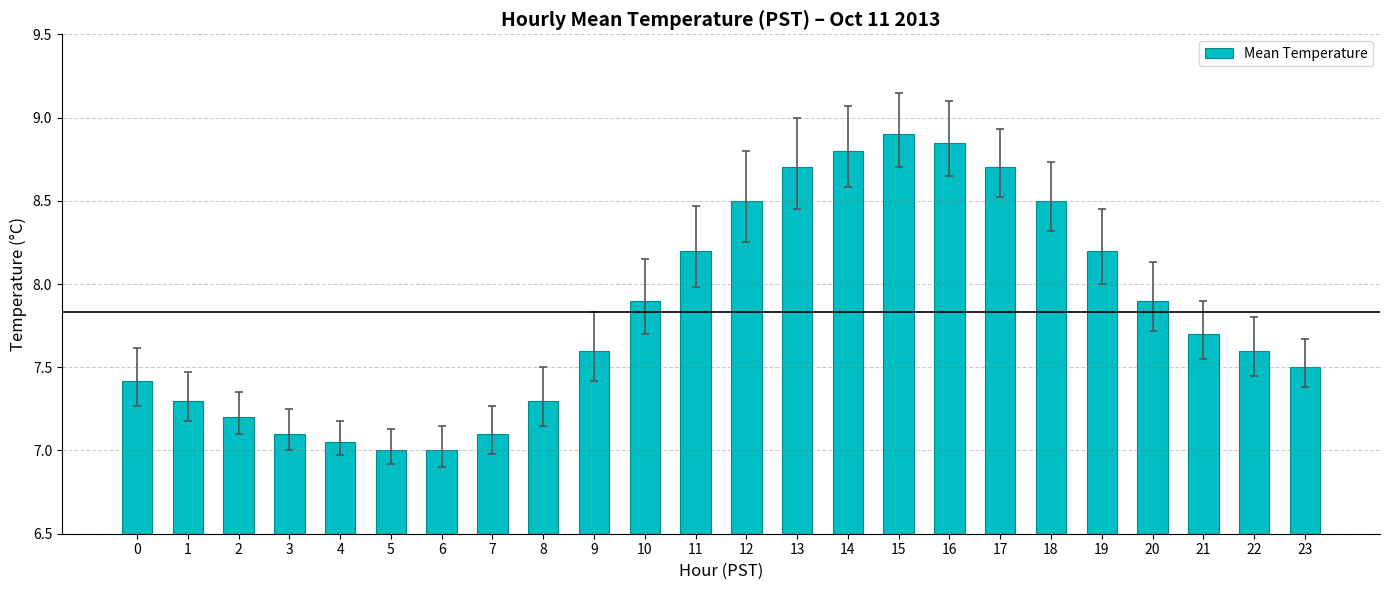

What is the ratio of the value at 11 to the value at 4?

1.2